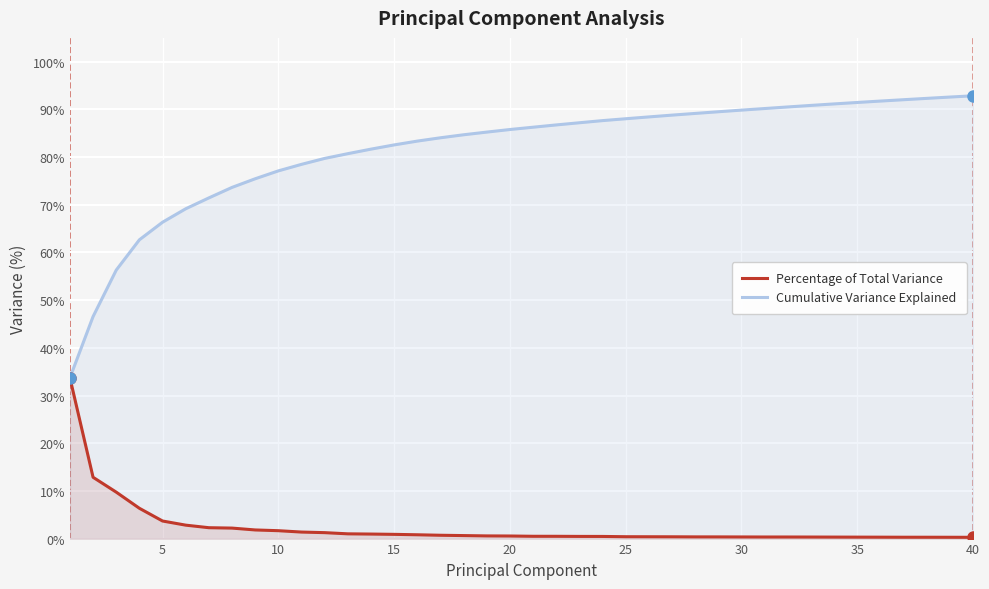

Is it true that Cumulative Variance Explained equals 91.5 at 35?

True